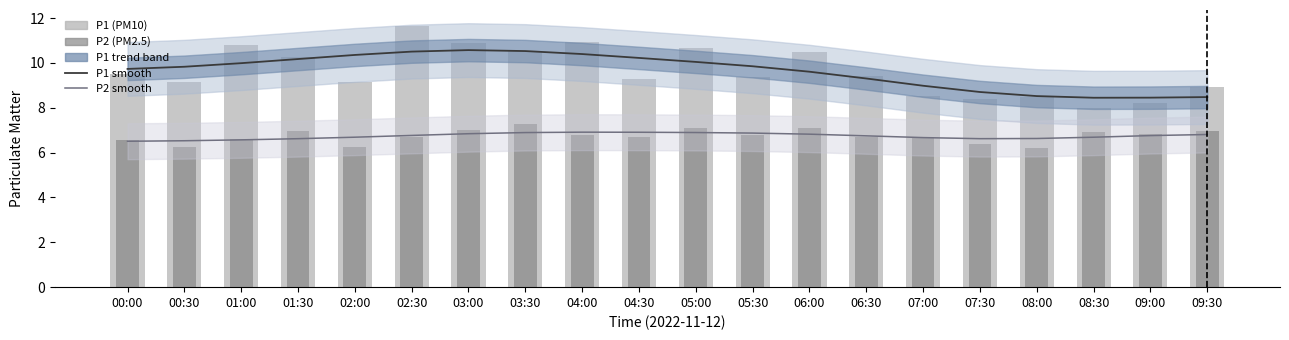

At how many categories does at least one series exceed 9?

14